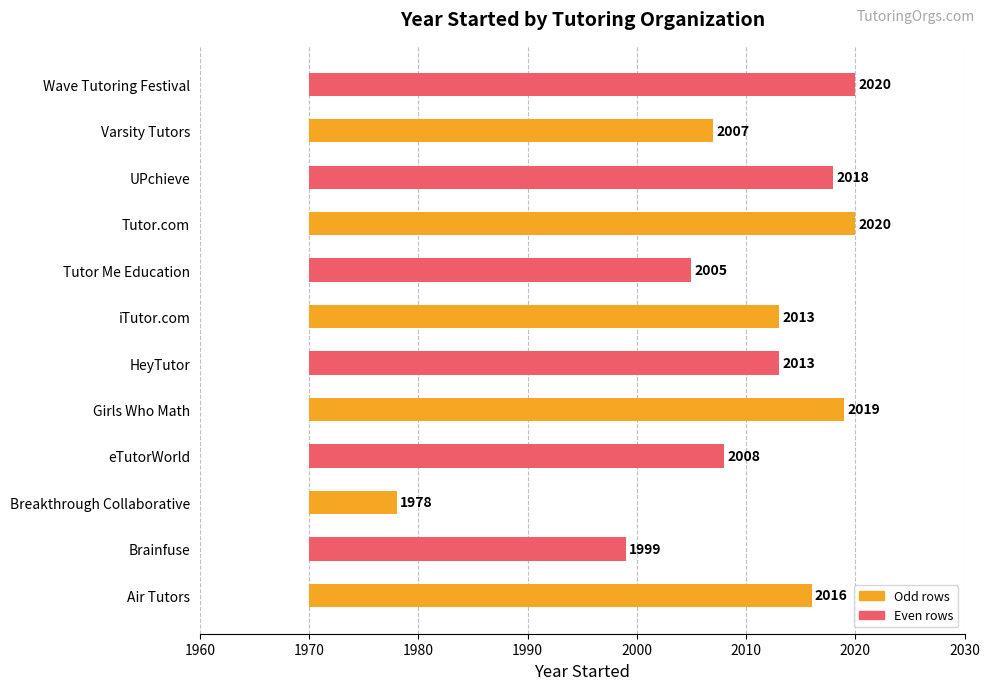

True or false: the data shows 1103 at iTutor.com.

False